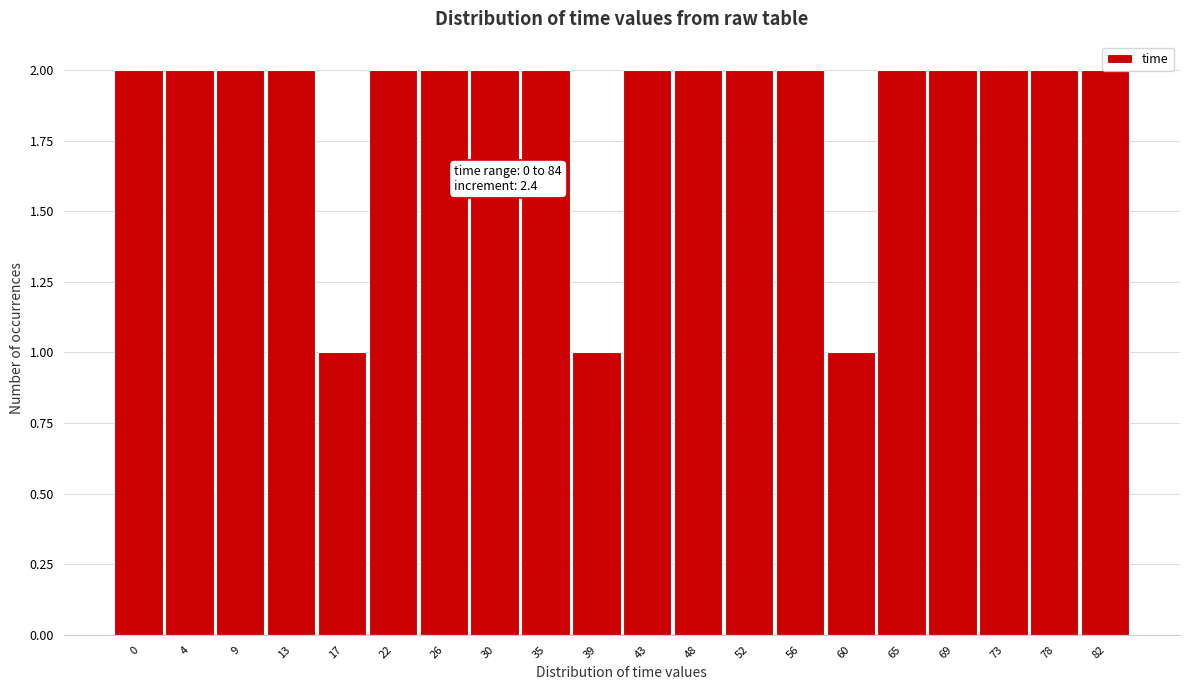

What is the sum of all values?

37